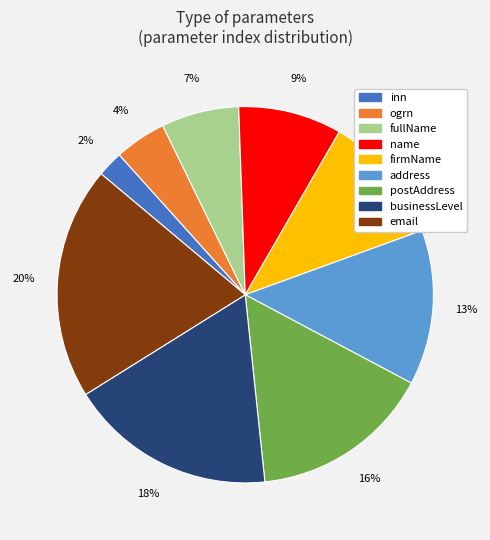

Between name and address, which is larger?

address